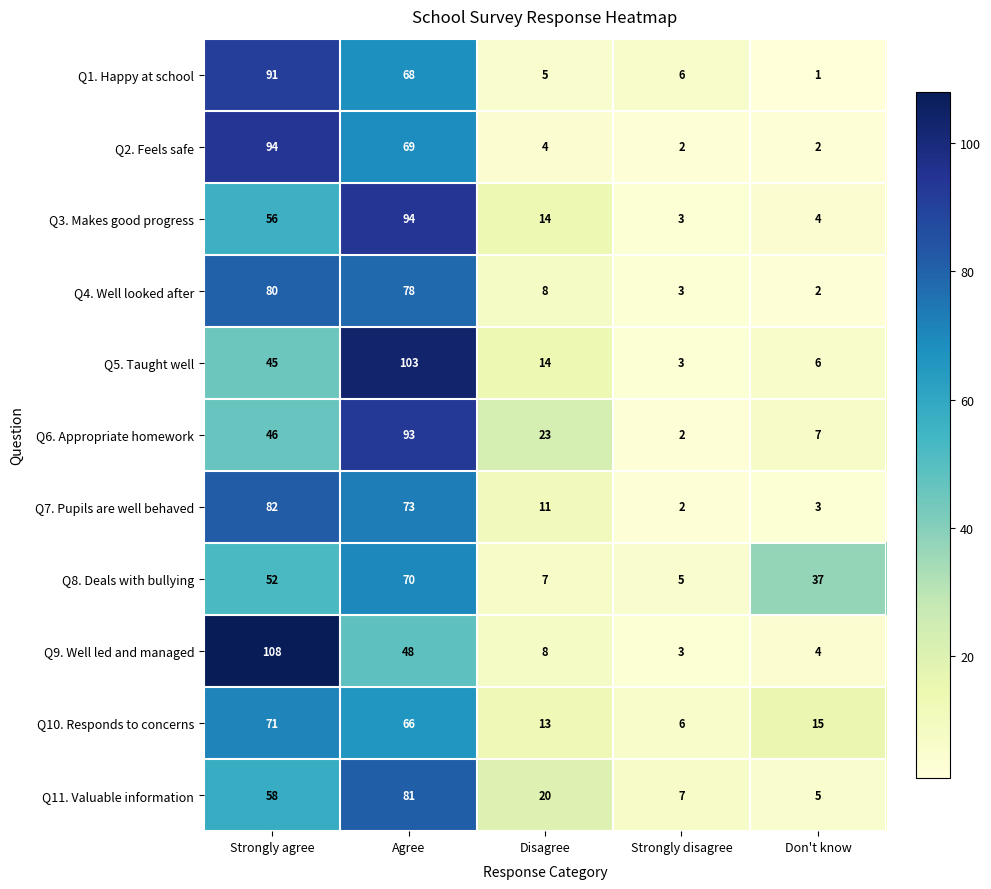

Which category has the highest value in the Q3. Makes good progress series?

Agree